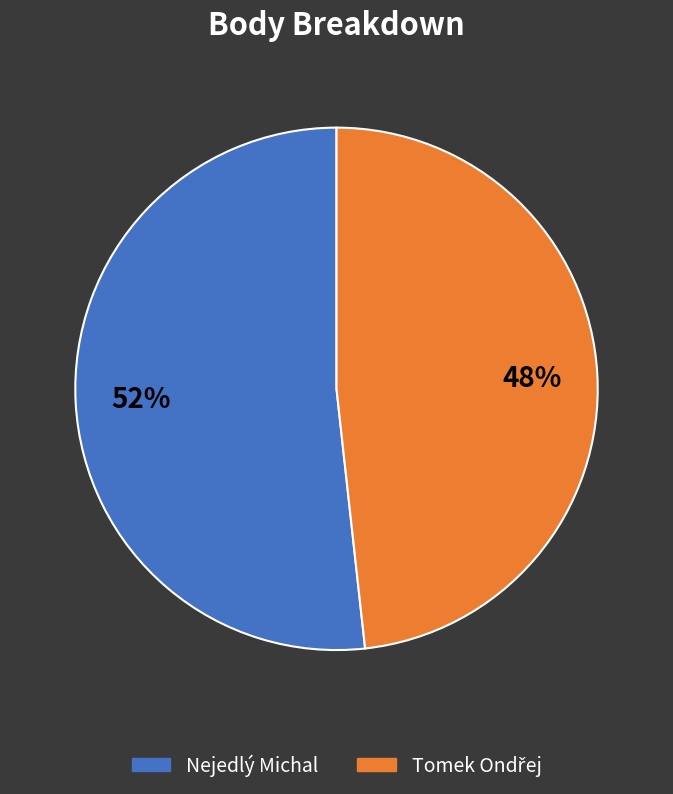

To the nearest percent, what portion does Nejedlý Michal represent?

52%